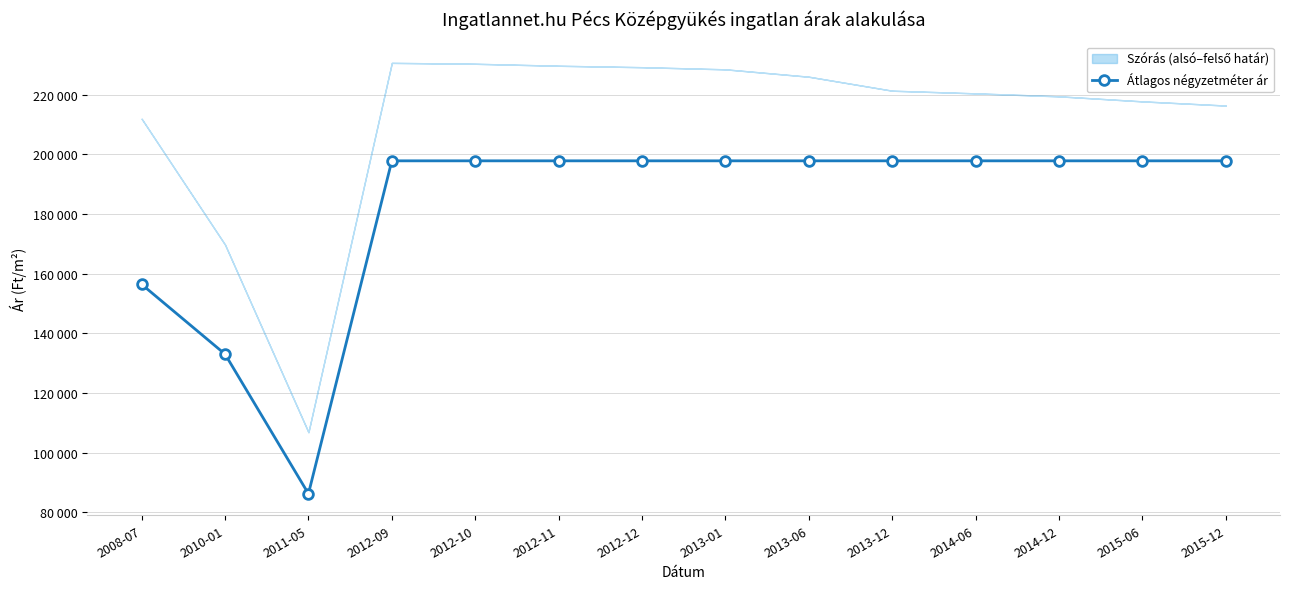

What position from the left is 2014-12?

12